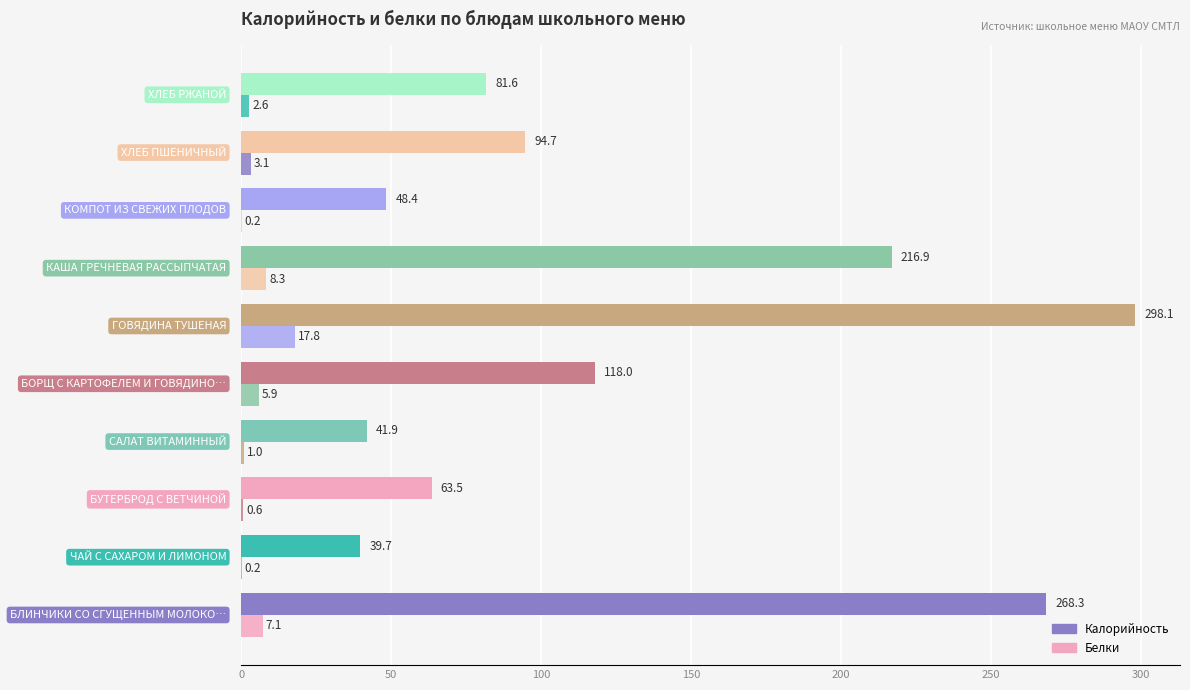

How many data points does each series have?

10